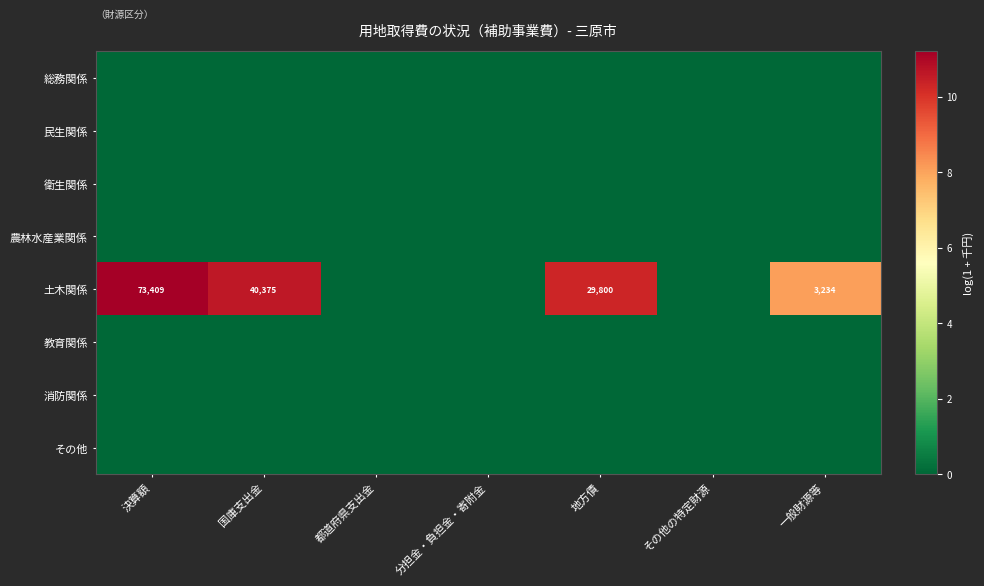

What is the maximum value shown in the chart?

11.2